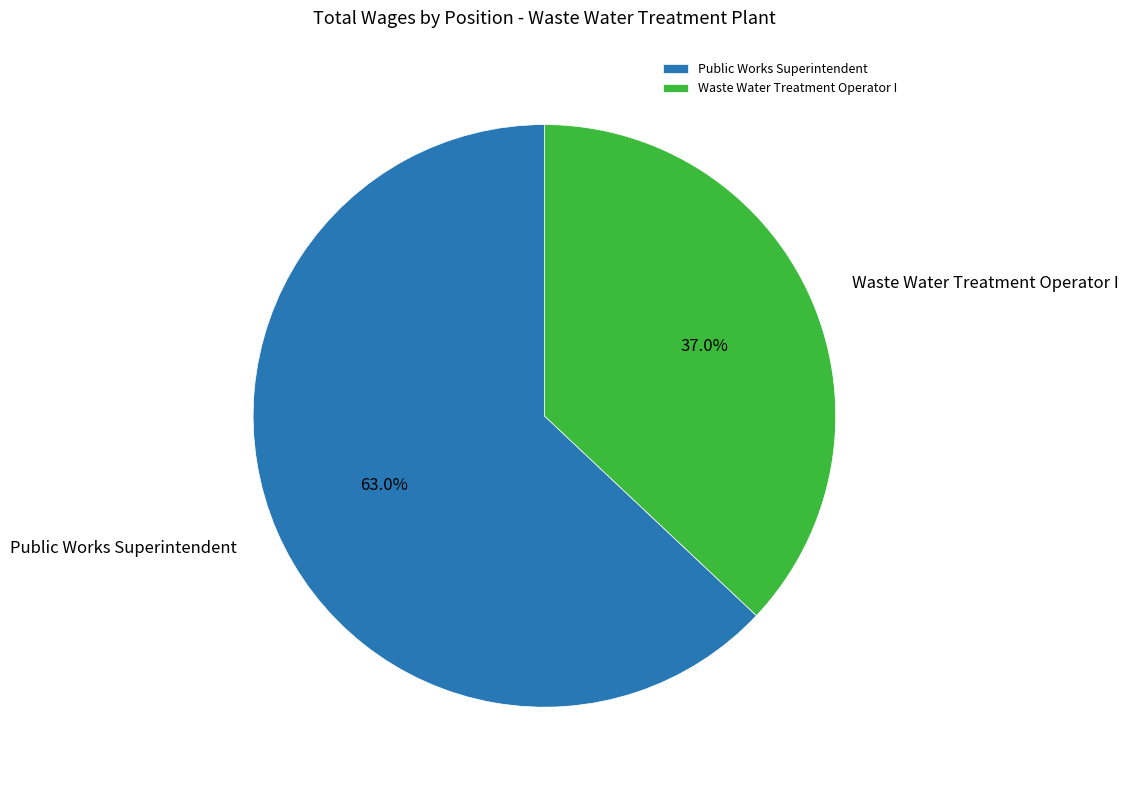

How many segments does this pie chart have?

2